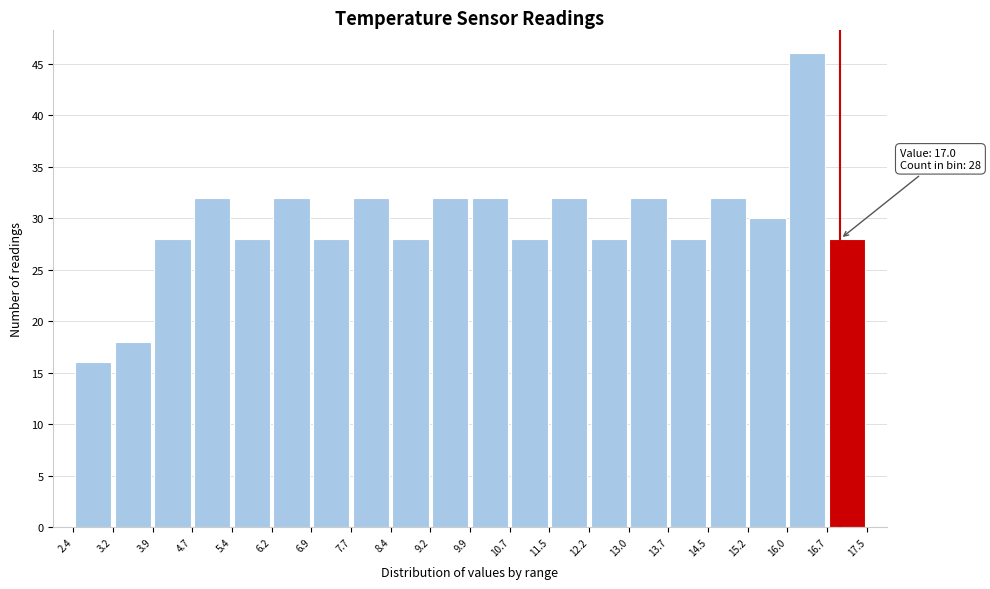

Which range on the x-axis has the tallest bar?

16.0 to 16.7